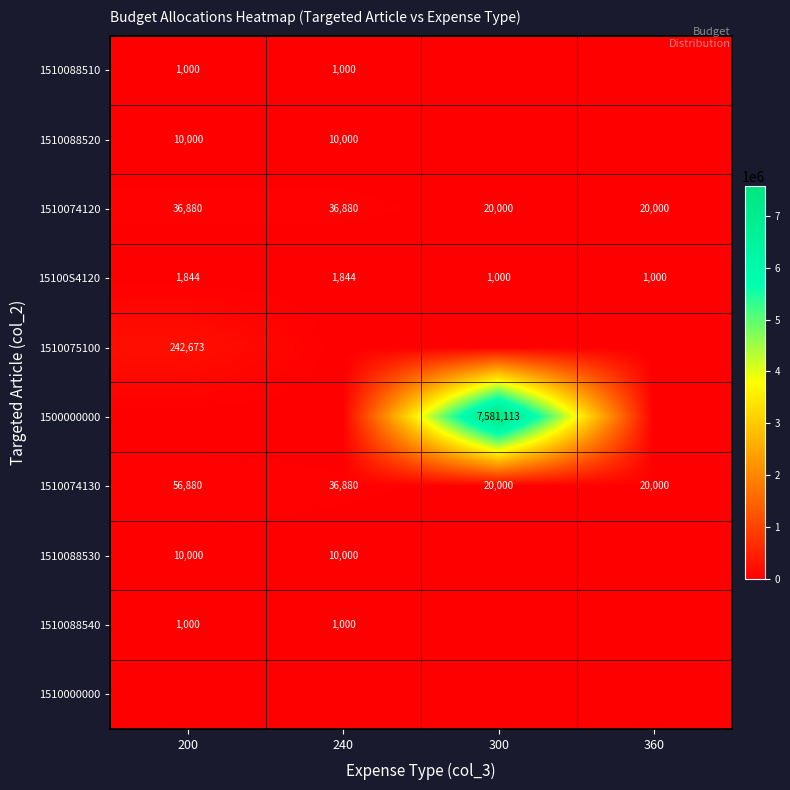

What is the difference between the highest and lowest values at 300?

7581113